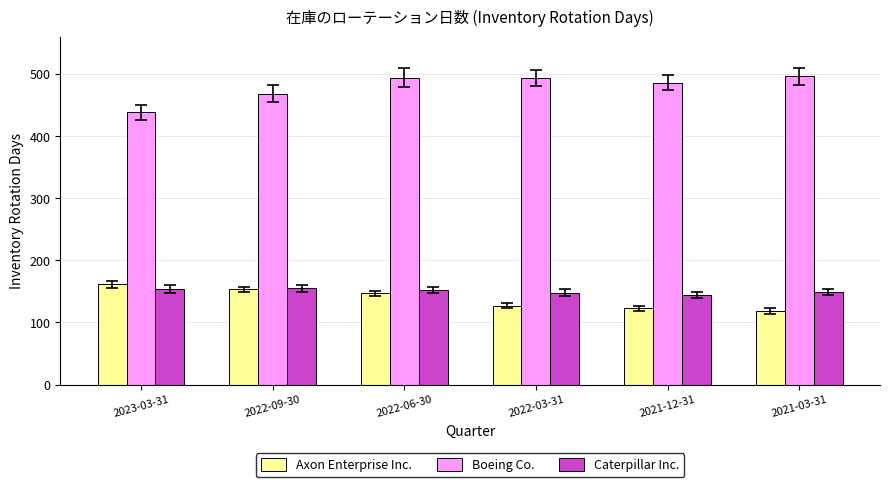

What is the label of the 3rd bar from the right?

2022-03-31